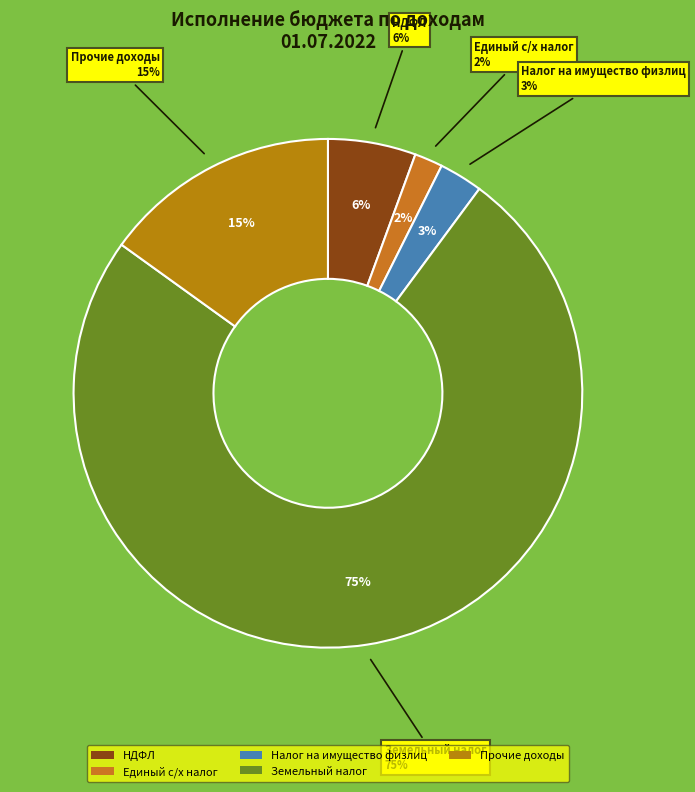

Is there any slice that represents more than half of the pie?

Yes